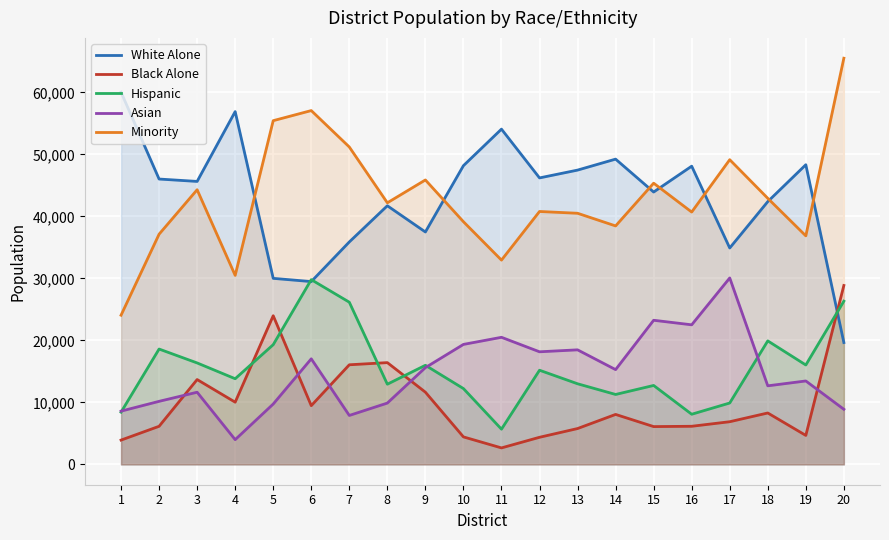

Is it true that Hispanic equals 16361 at 3?

True